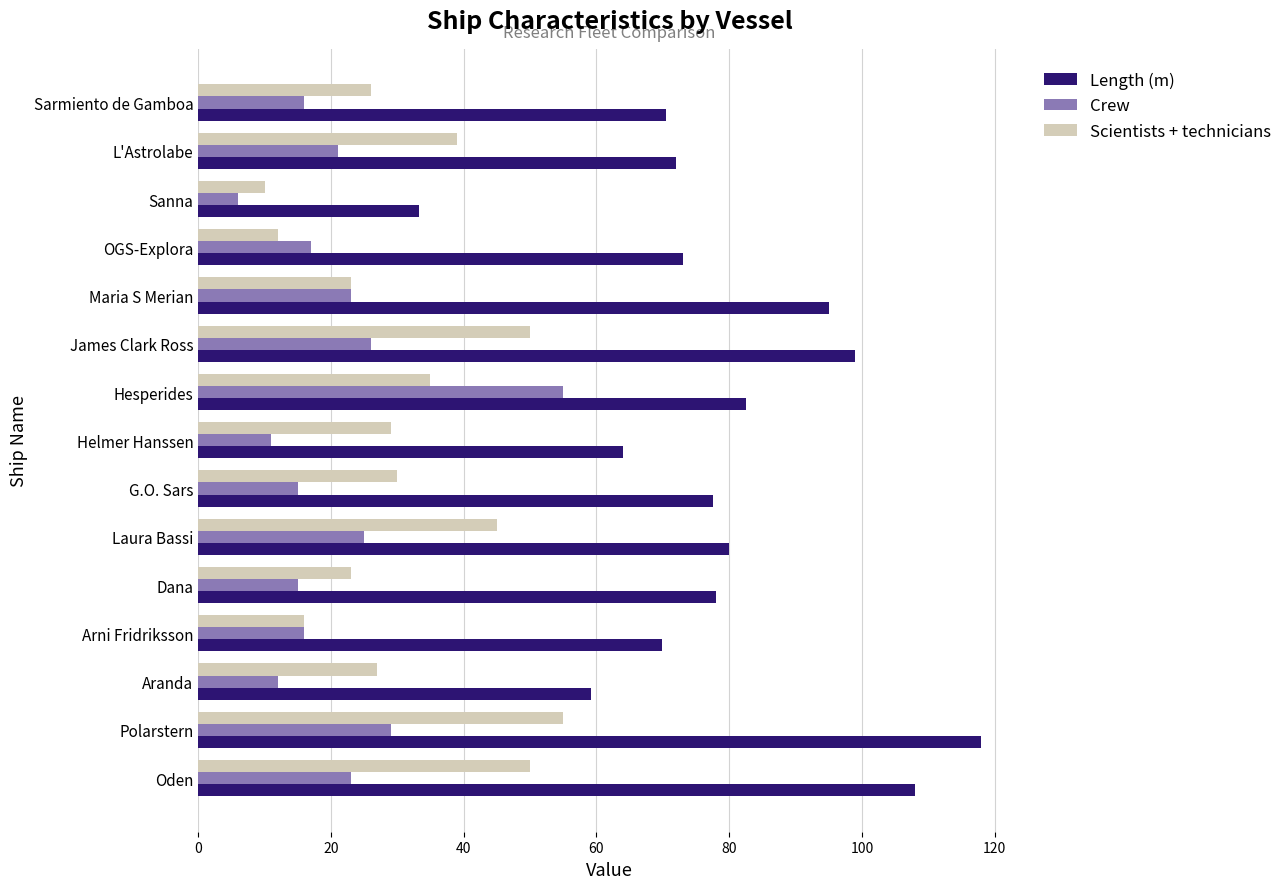

At which category is the sum across all series the highest?

Polarstern